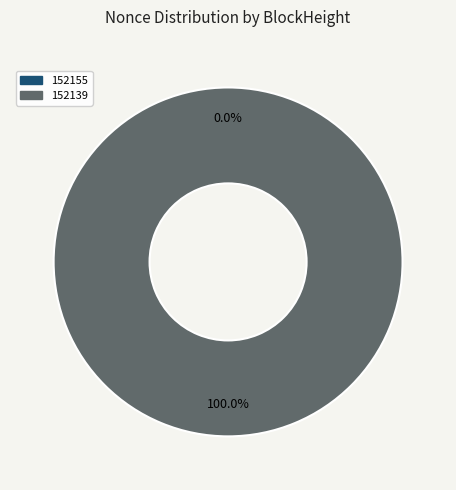

How many segments does this pie chart have?

2